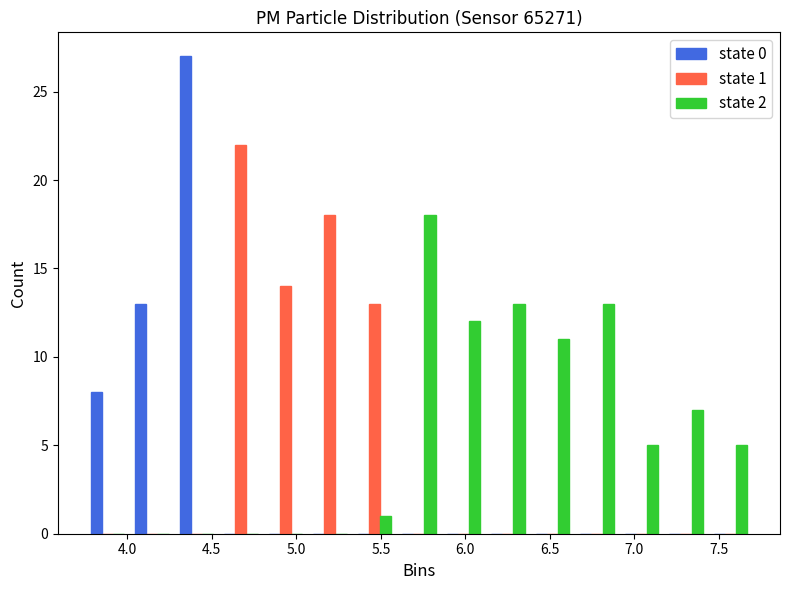

In the state 0 series, which range on the x-axis has the tallest bar?

4.30 to 4.55